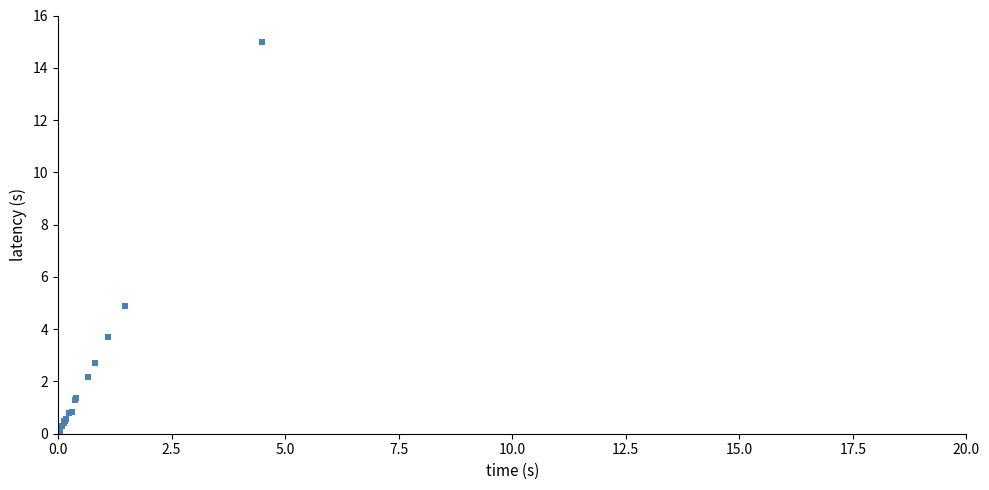

What Y value in the scatter plot is closest to 7?

4.9